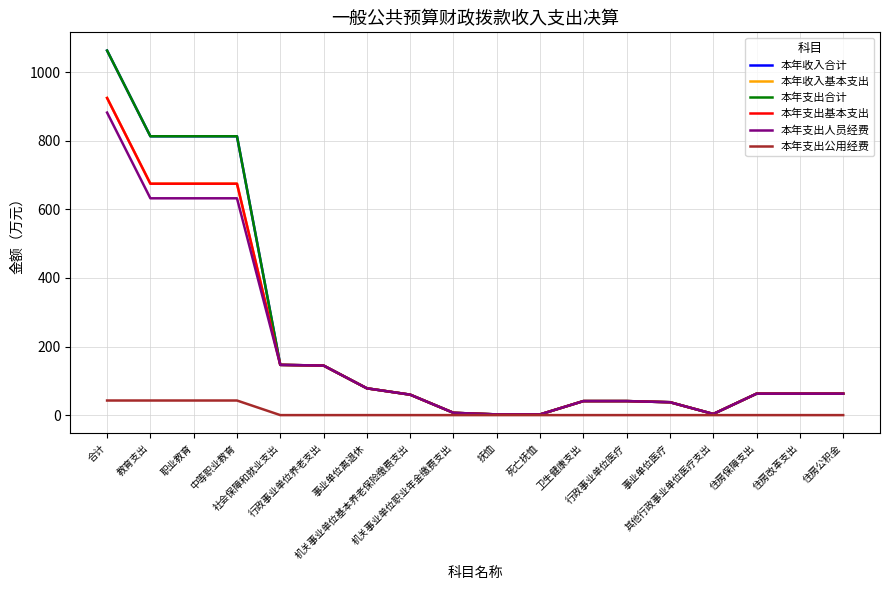

Does the chart display data point markers on the line(s)?

No